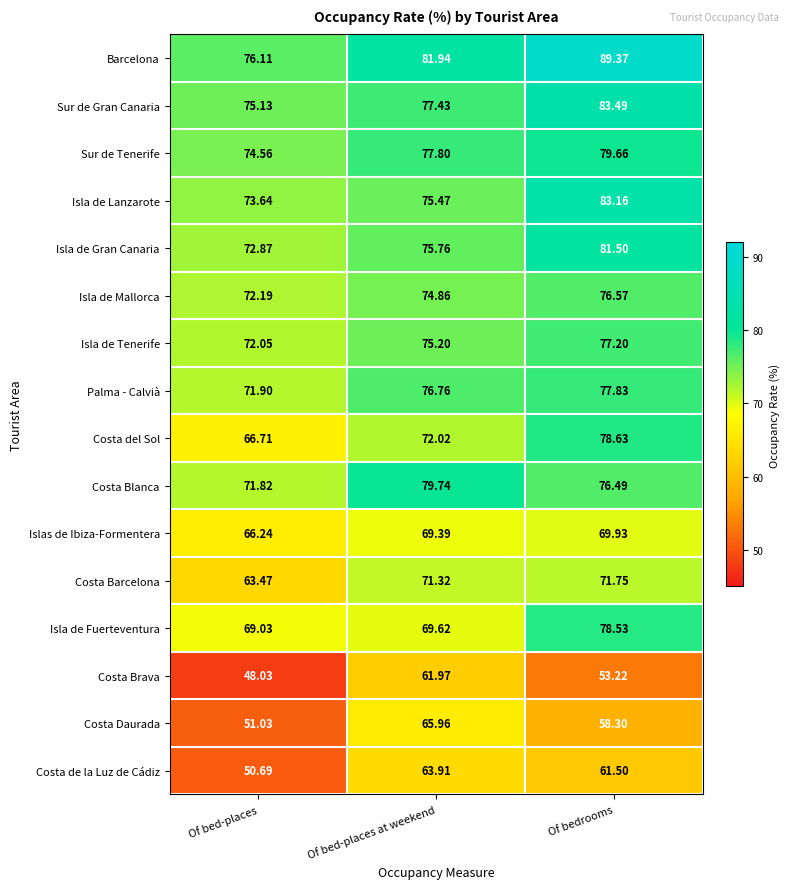

Which series has the largest total across all categories?

Barcelona